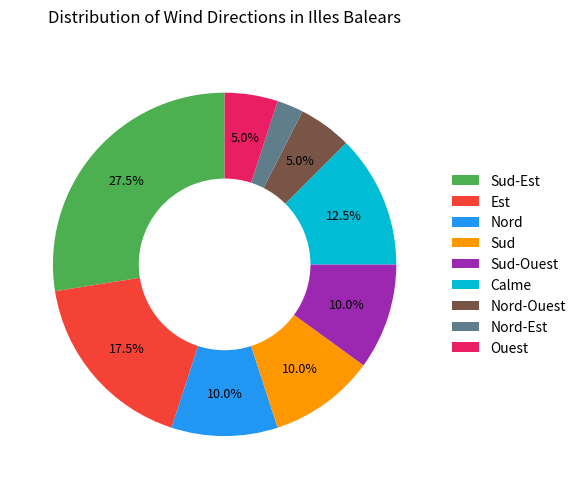

Between Nord-Est and Sud, which is larger?

Sud